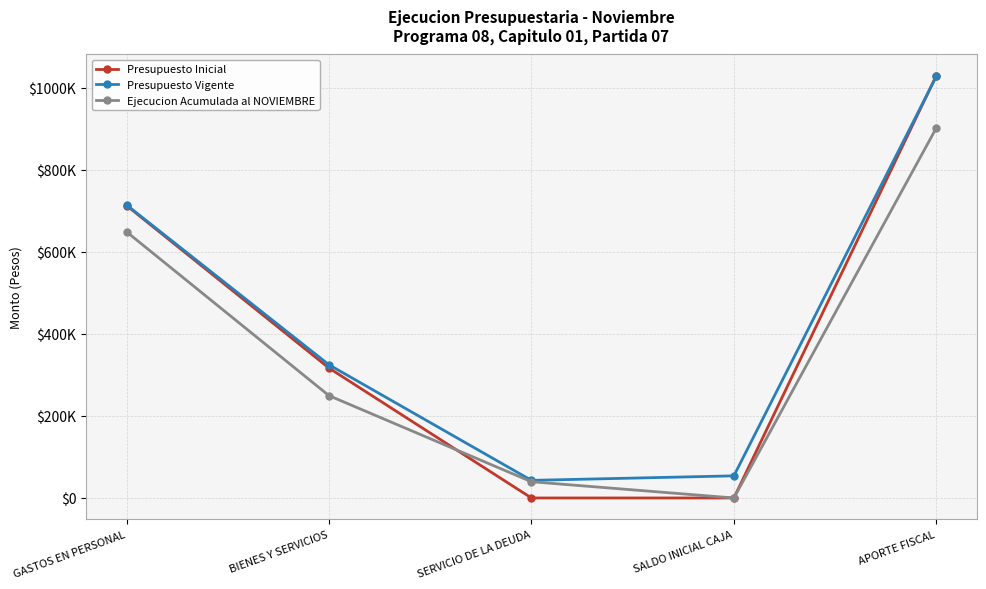

Reading left to right, transcribe all the data shown in this chart.

Presupuesto Inicial: 712847	316710	0	0	1029557
Presupuesto Vigente: 714273	324710	42948	53947	1027984
Ejecucion Acumulada al NOVIEMBRE: 648845	249450	39586	0	902023